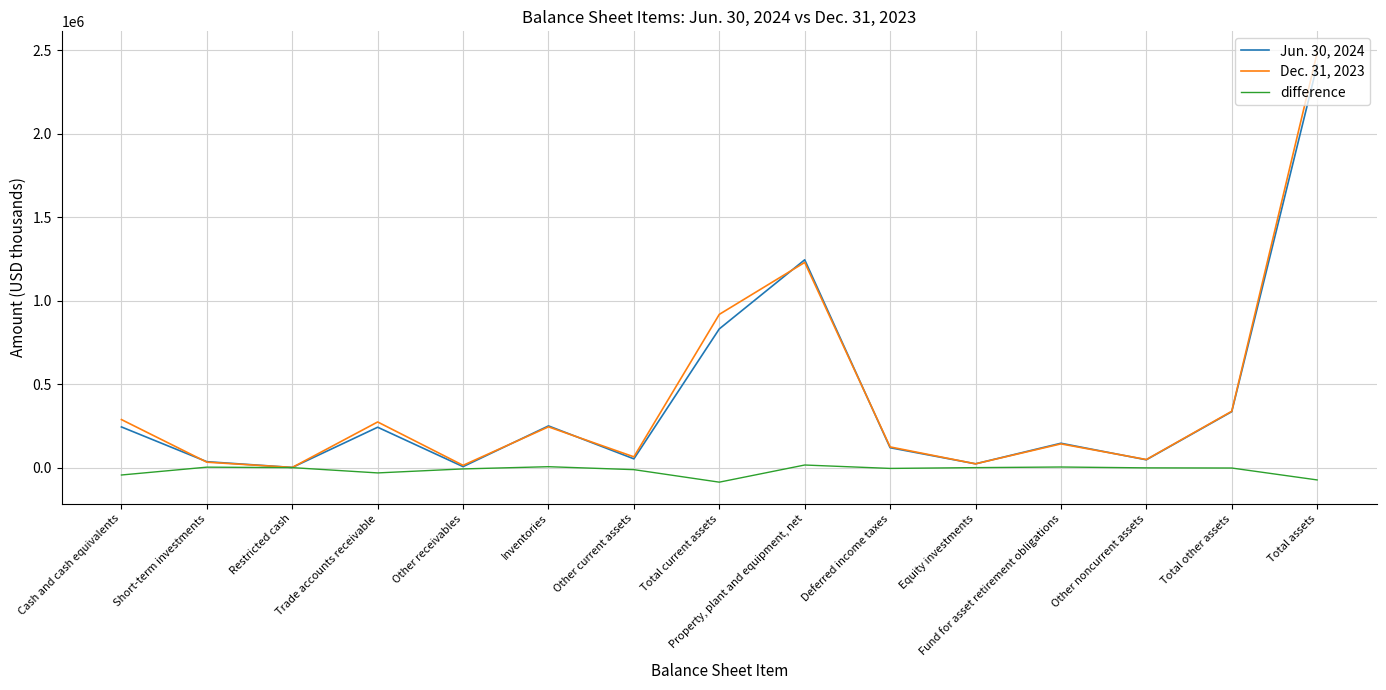

List the labels in order of Jun. 30, 2024 value, largest first.

Total assets, Property, plant and equipment, net, Total current assets, Total other assets, Inventories, Cash and cash equivalents, Trade accounts receivable, Fund for asset retirement obligations, Deferred income taxes, Other current assets, Other noncurrent assets, Short-term investments, Equity investments, Other receivables, Restricted cash